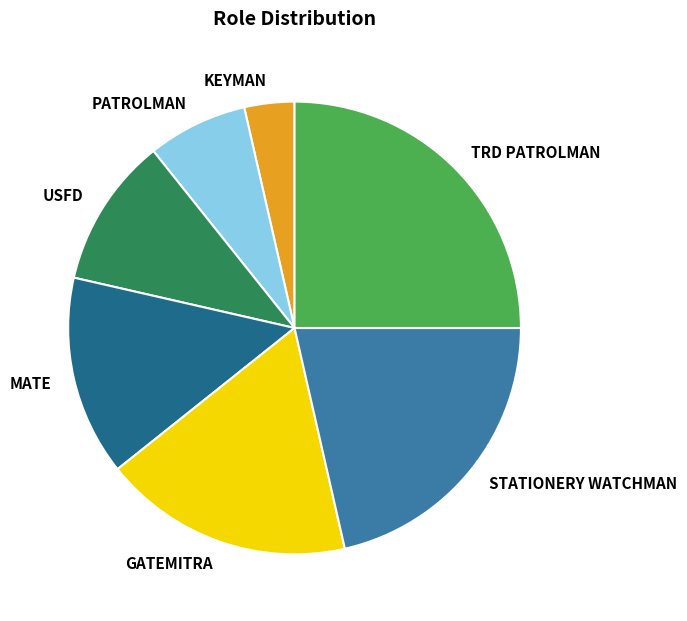

The MATE slice represents 14% of the pie. True or false?

True